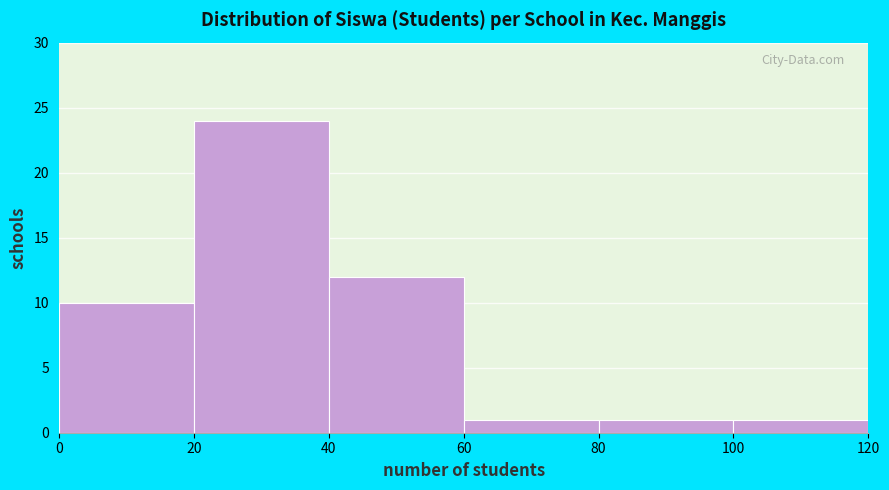

What is the height of the bar covering 40 to 60 on the x-axis? The values are not printed on the chart, so give them approximately, as read against the axis.

12